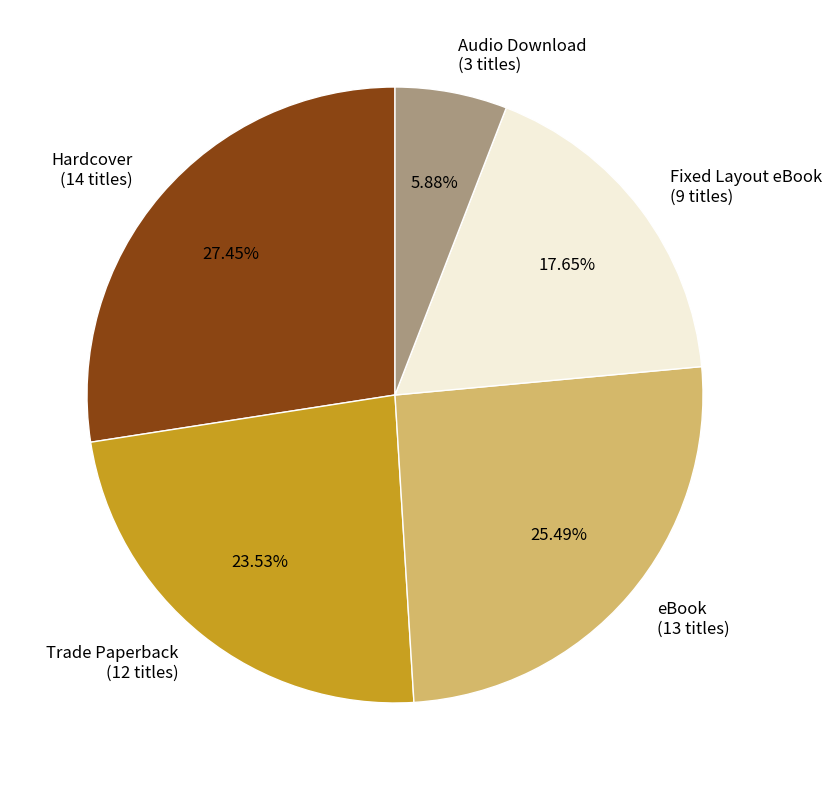

What percentage is the eBook slice, to the nearest percent?

25%